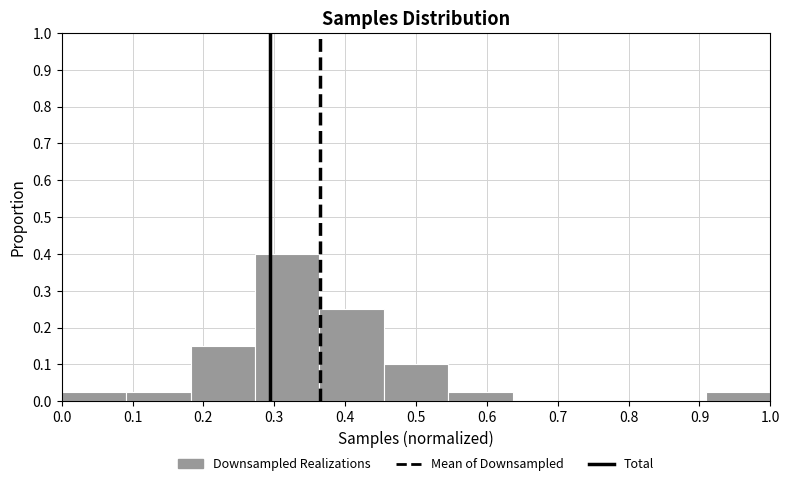

What is the height of the bar covering 0.09 to 0.18 on the x-axis? Neither the bar edges nor the heights are printed on the chart, so give them approximately, as read against the axes.

0.03